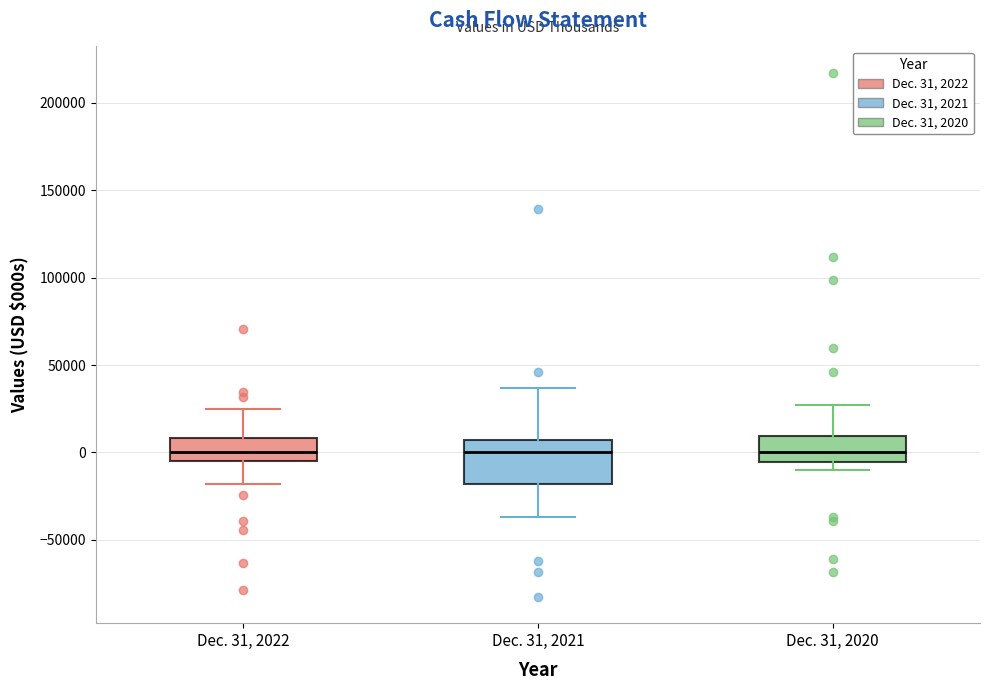

Reading left to right, read every box against the y-axis: the position of its median line, the range the box covers, and the ends of its whiskers. The values are not printed on the chart, so give them approximately, as read against the axis.

Dec. 31, 2022: median 0, box -5000 to 10000, whiskers -20000 to 25000
Dec. 31, 2021: median 0, box -20000 to 5000, whiskers -35000 to 35000
Dec. 31, 2020: median 0, box -5000 to 10000, whiskers -10000 to 25000